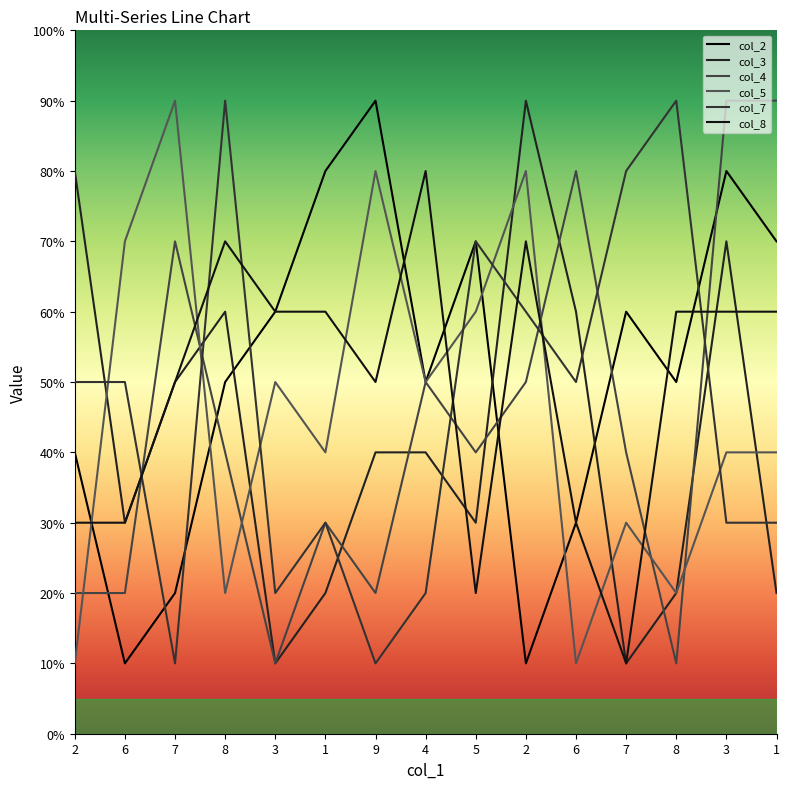

Does the chart have visible grid lines?

No